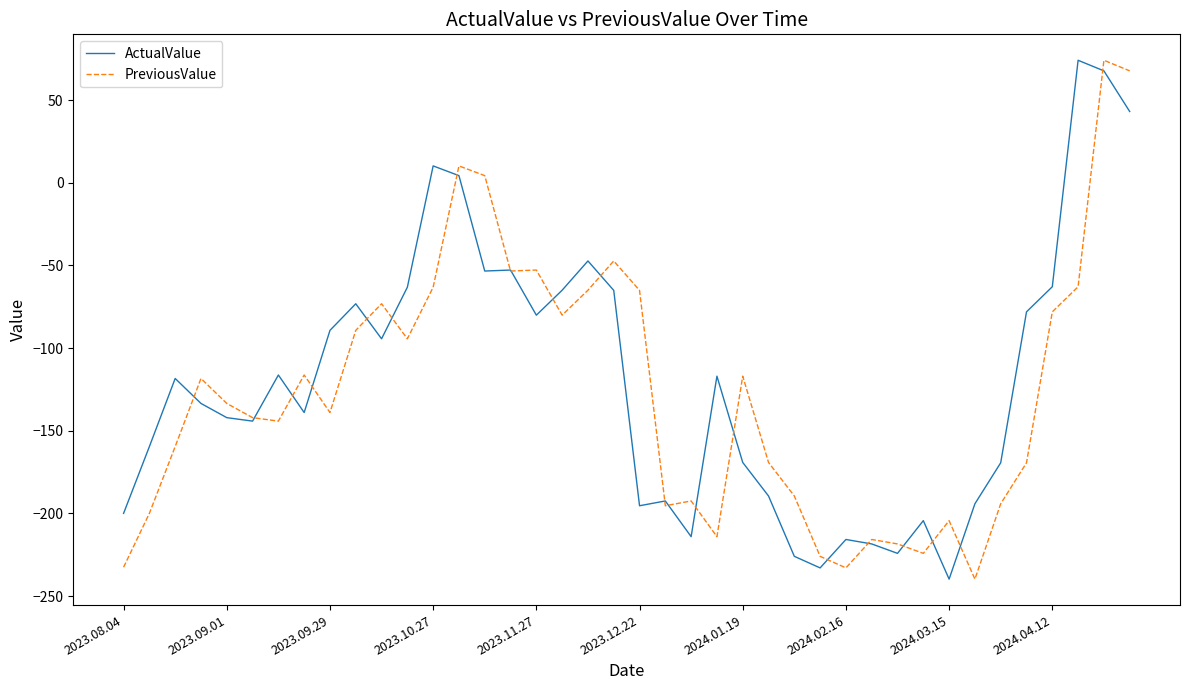

What is the maximum value for ActualValue?

74.1